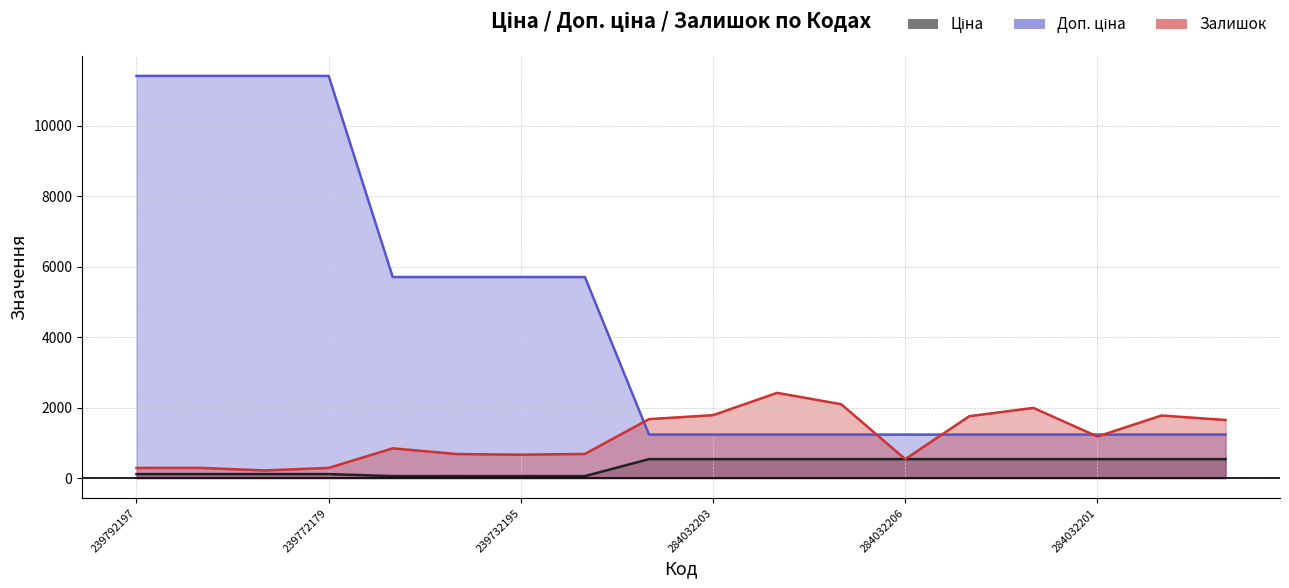

What is the total value across all series at 284032206?

2313.4